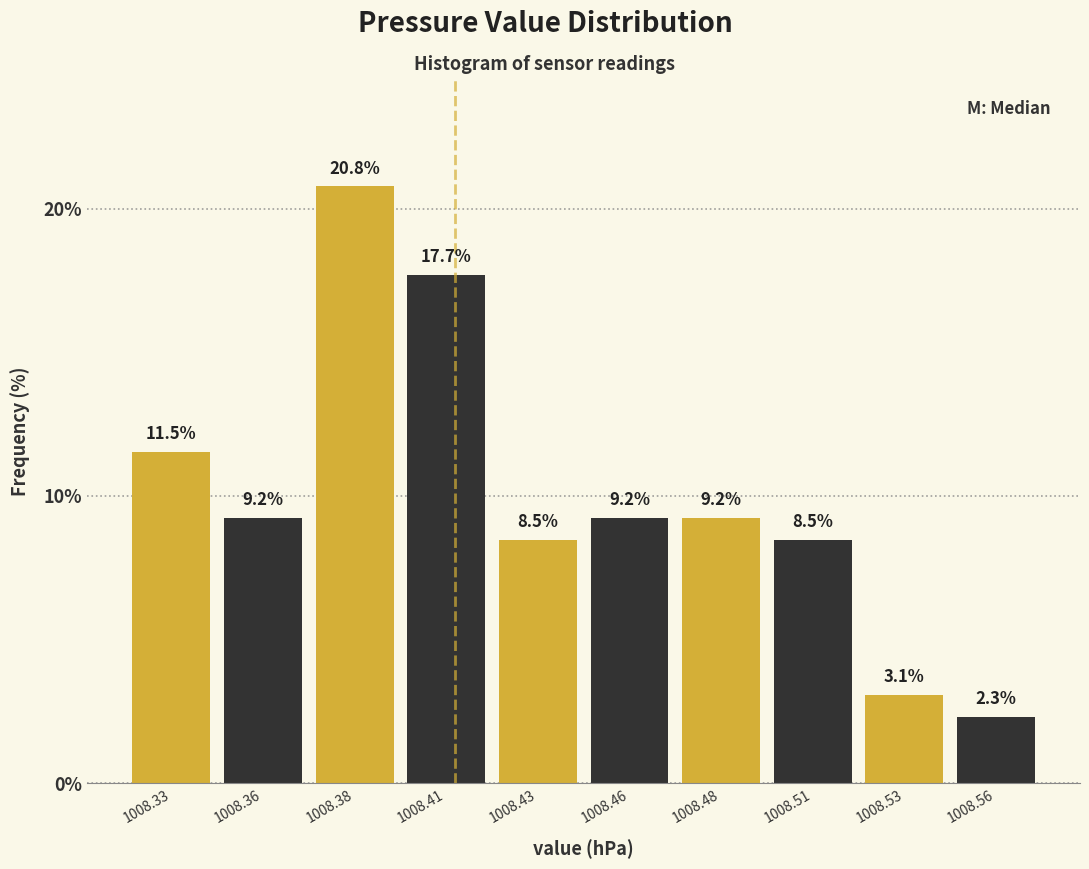

What is the height of the bar covering 1008.420 to 1008.445 on the x-axis?

8.5